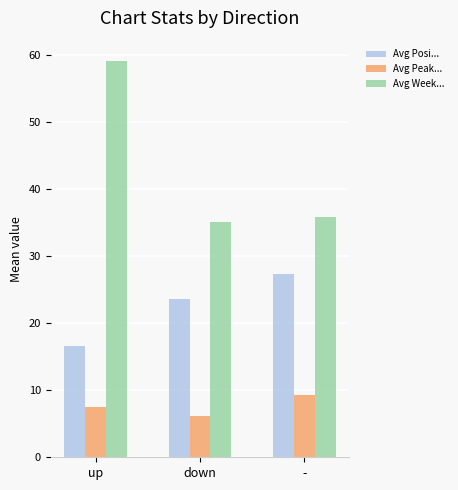

What is the label of the 2nd bar from the right?

down